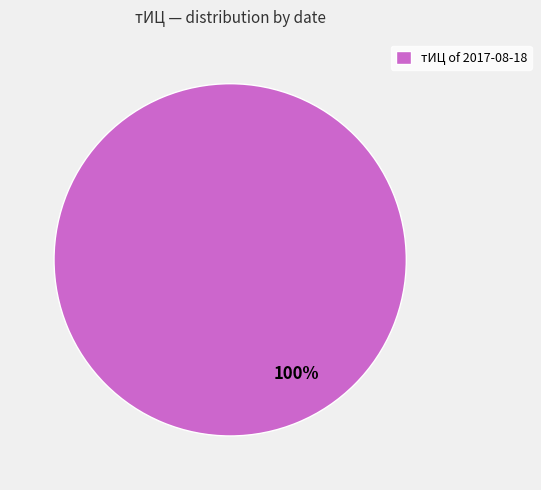

Is it true that тИЦ of 2017-08-18 is 100% of the pie?

True